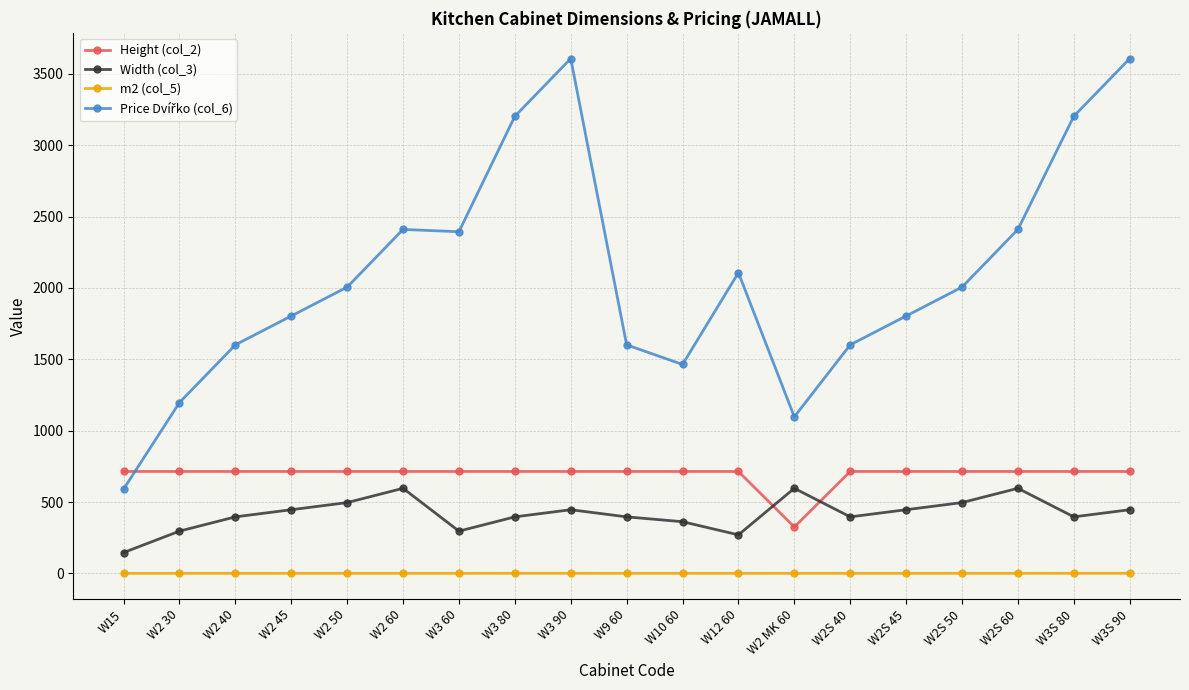

What is the total value across all series at W2 45?

2963.7